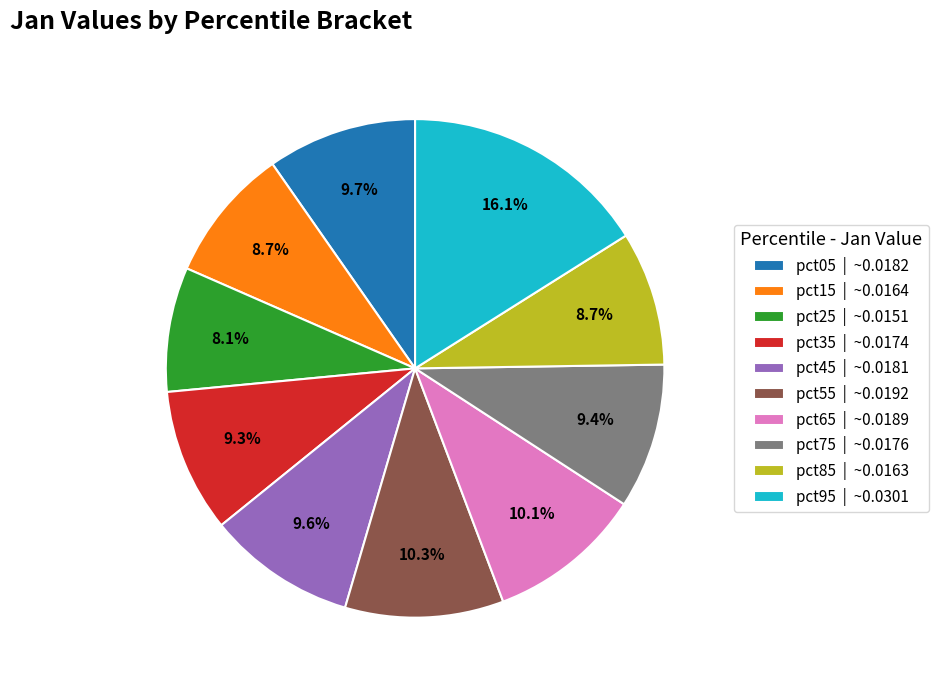

Which has a higher value, pct25 | ~0.0151 or pct05 | ~0.0182?

pct05 | ~0.0182